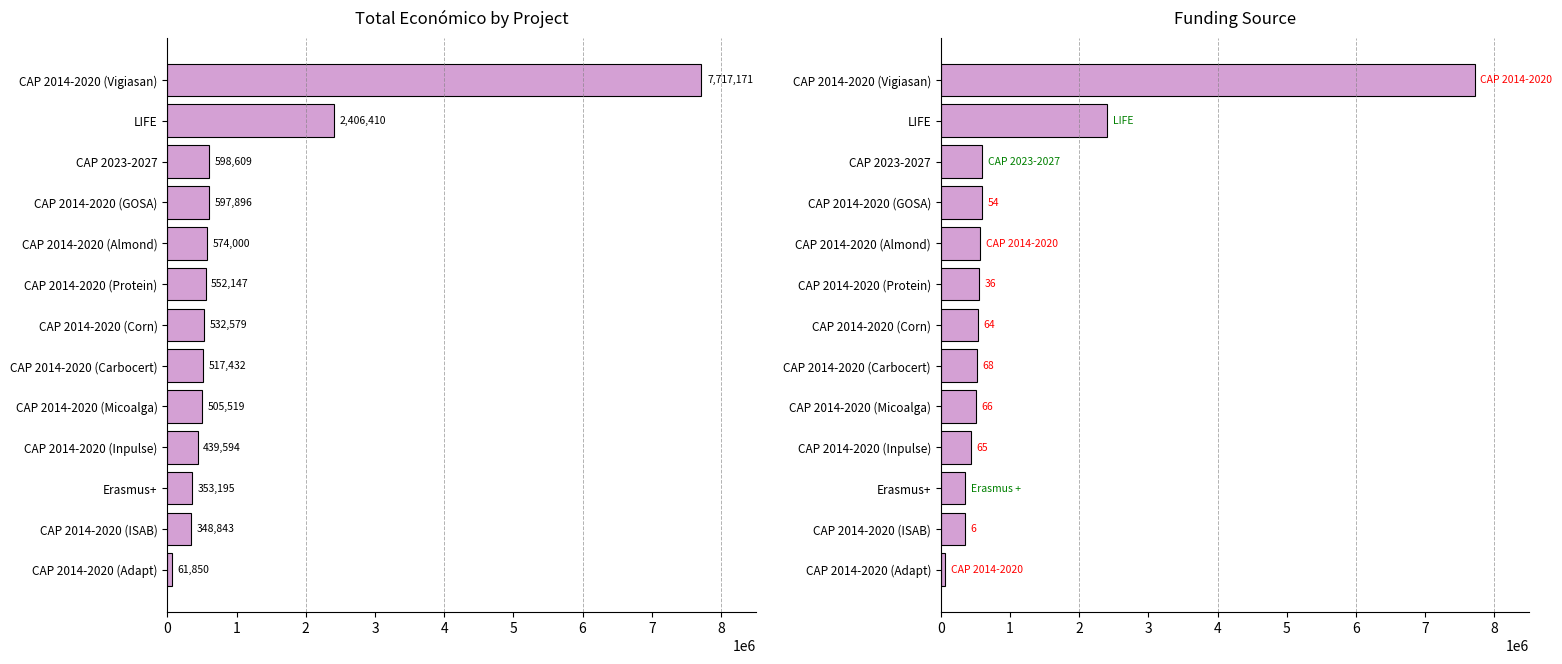

How many bars are there in total?

13